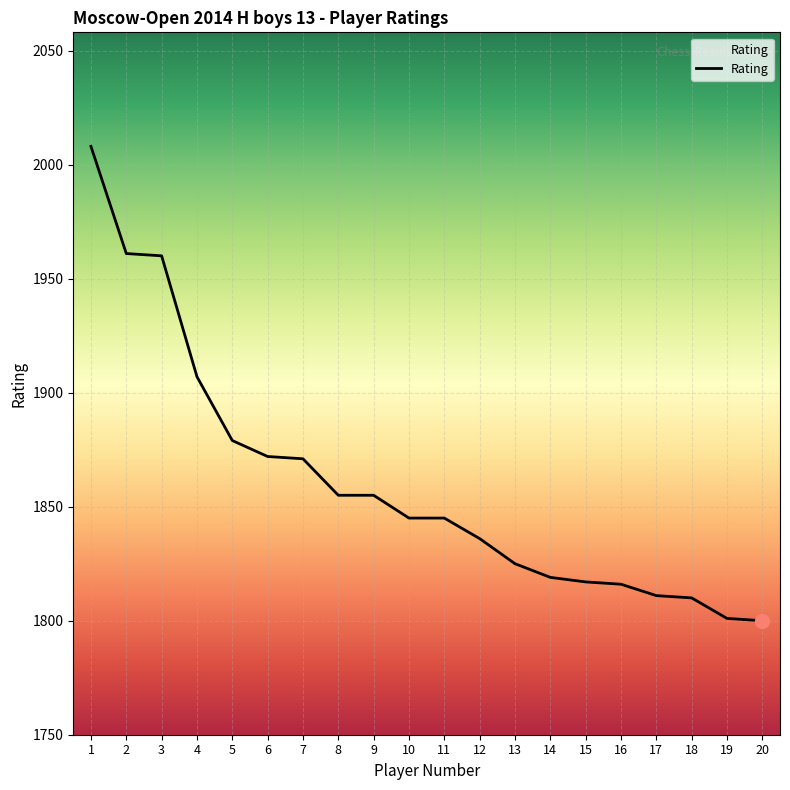

How many distinct data groups are displayed?

1